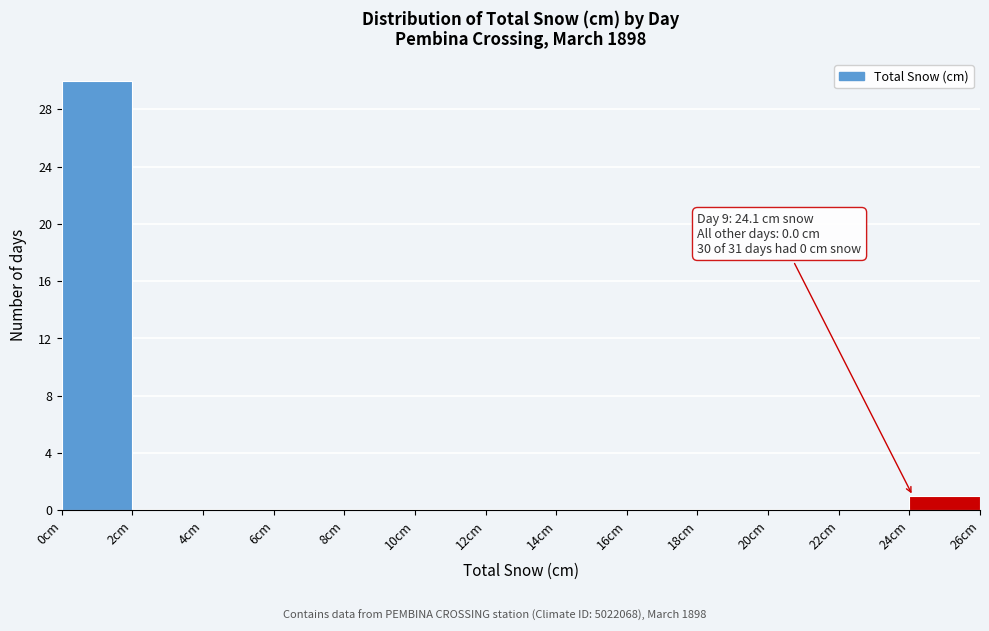

Which range on the x-axis has the tallest bar?

0 to 2